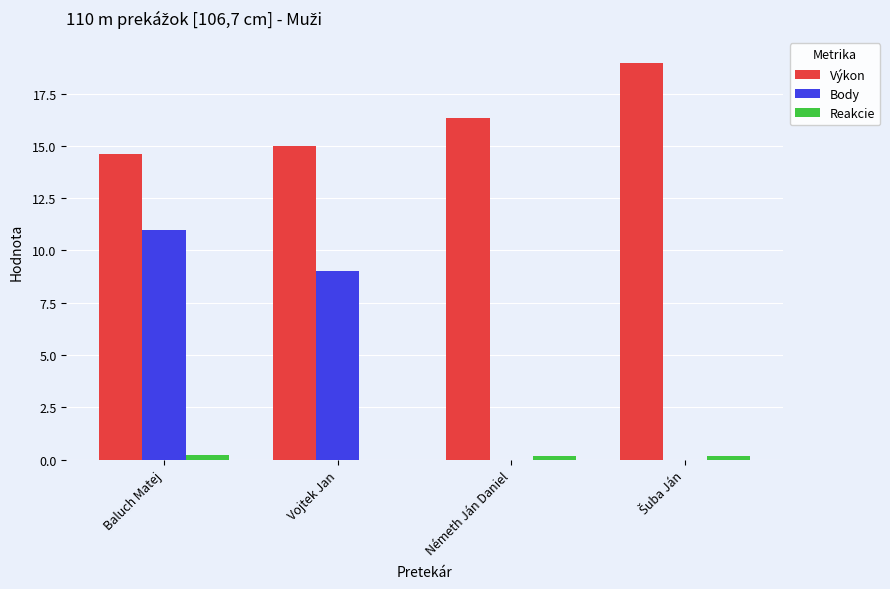

True or false: Body has a value of 0.0 at Németh Ján Daniel.

True